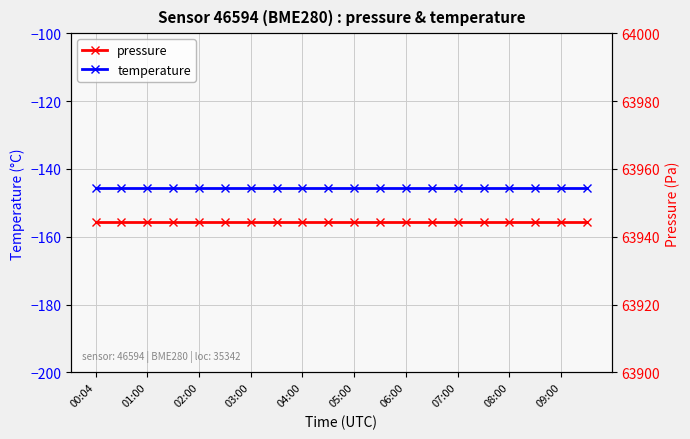

What is the difference between the highest and lowest values at 09:00?

64089.9